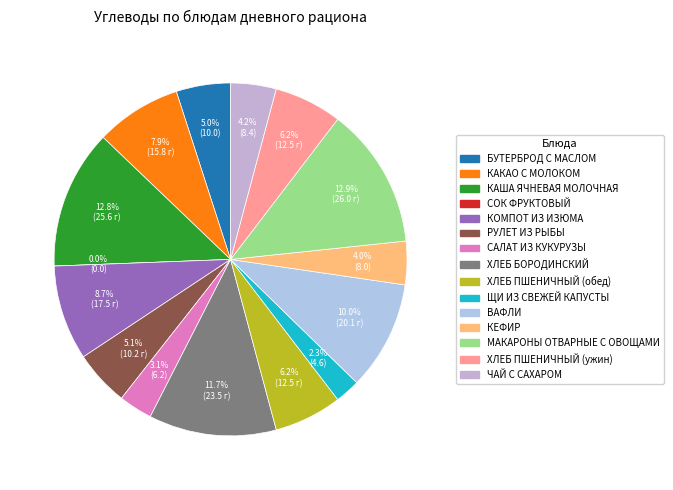

How many slices are in this pie chart?

15